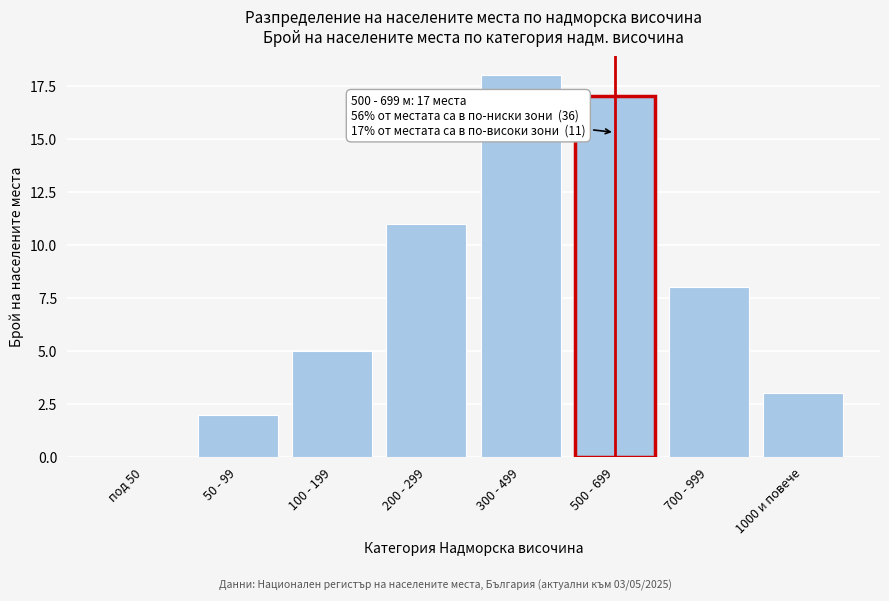

Reading left to right, what are all the values shown in this chart?

под 50=0	50 - 99=2	100 - 199=5	200 - 299=11	300 - 499=18	500 - 699=17	700 - 999=8	1000 и повече=3